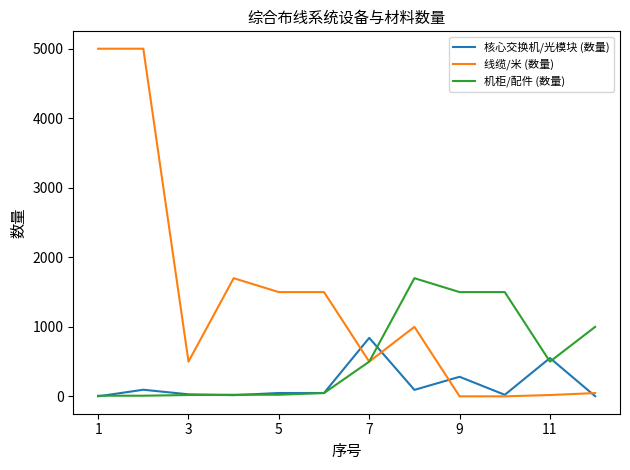

Is this an area chart (filled region under the line)?

No